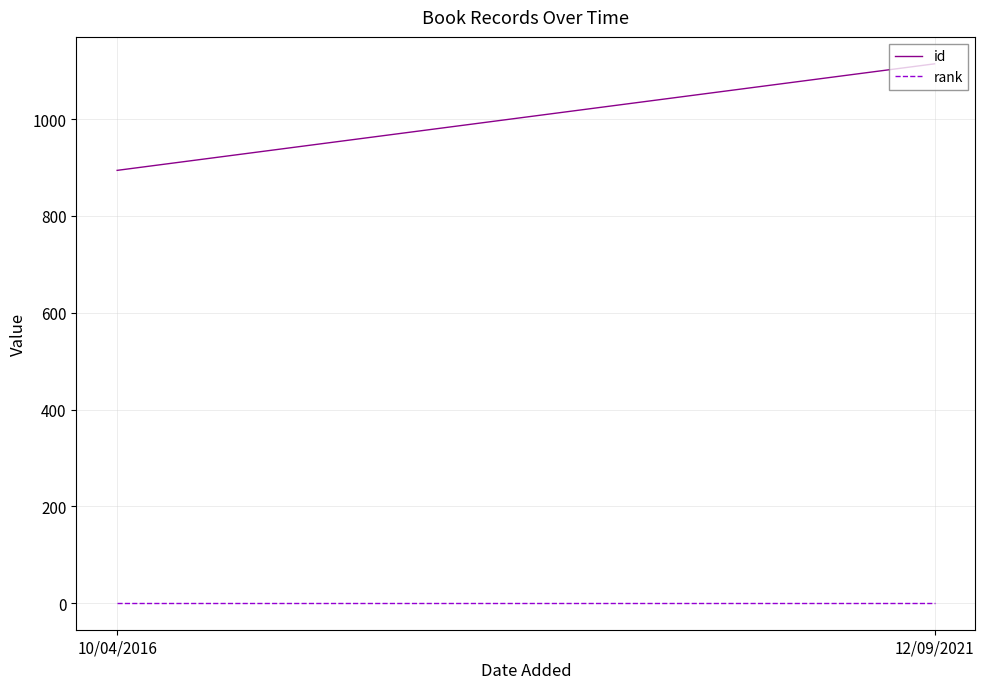

Which series has the largest range (max minus min)?

id